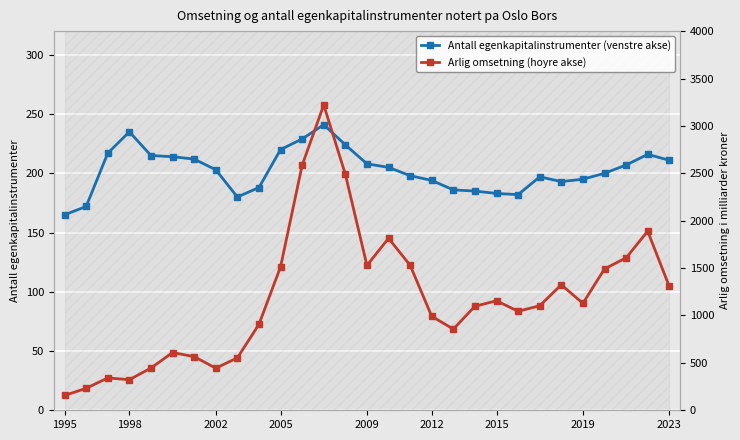

Is it true that Antall egenkapitalinstrumenter (venstre akse) equals 114 at 2019?

False